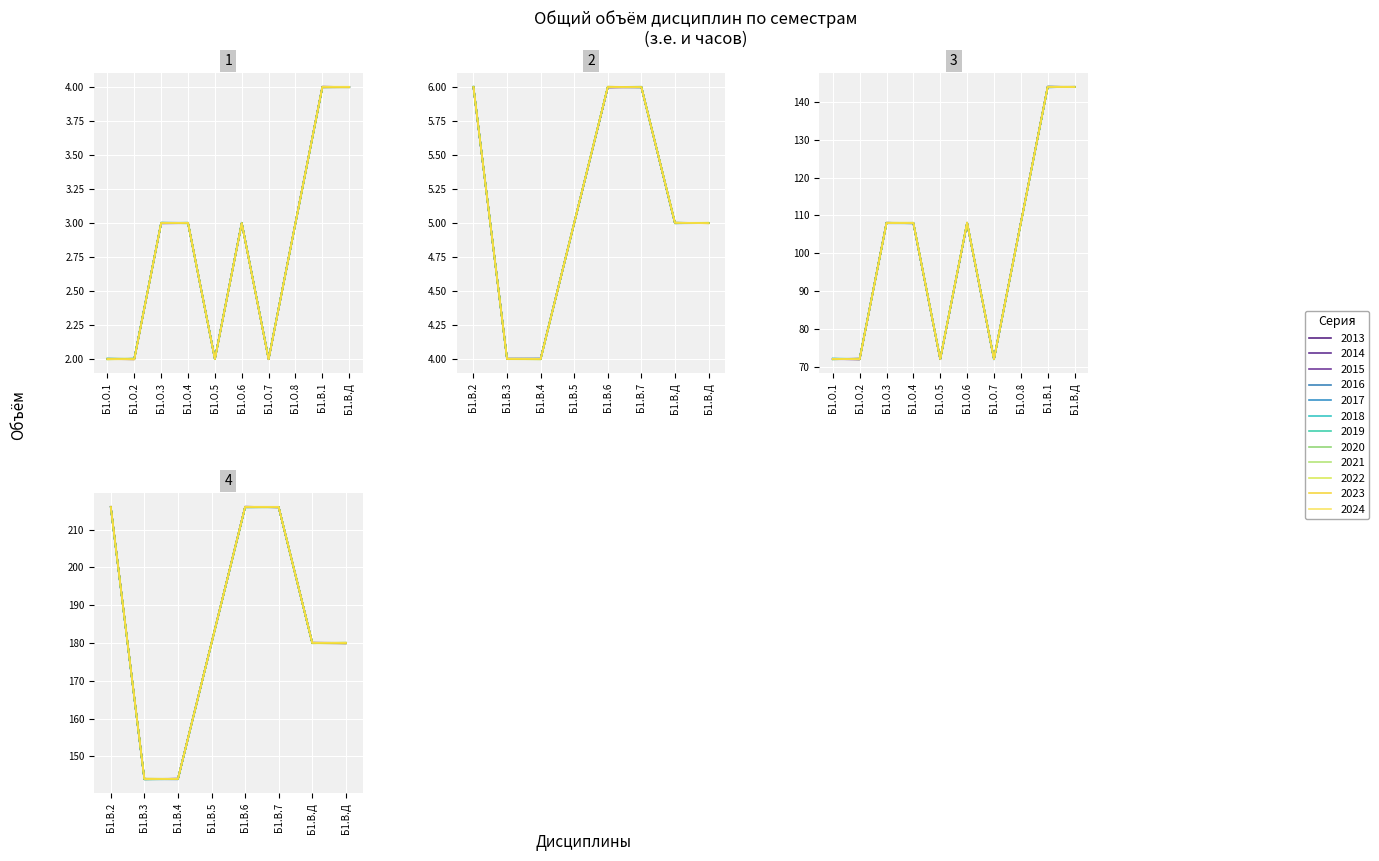

True or false: Часов and з.е. cross at least once.

False